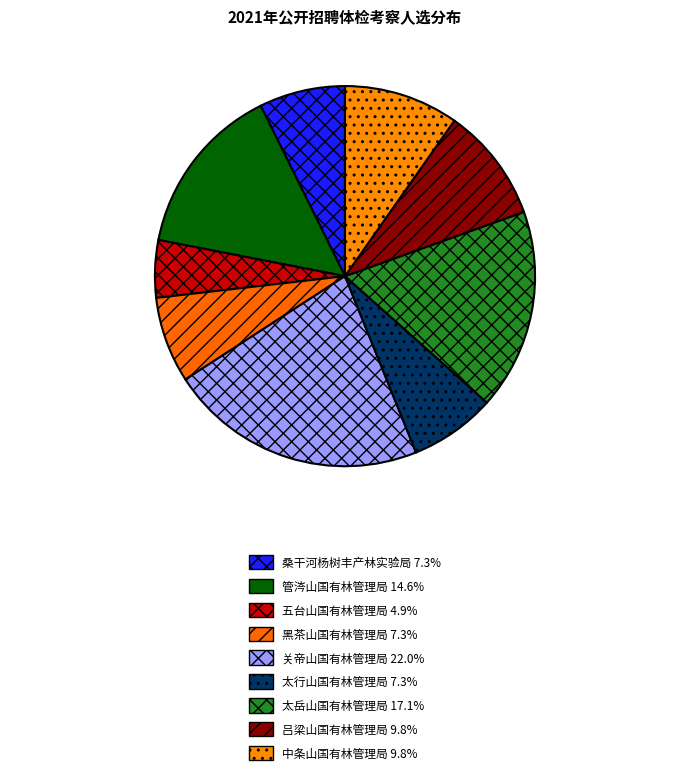

Count the number of slices in the pie.

9